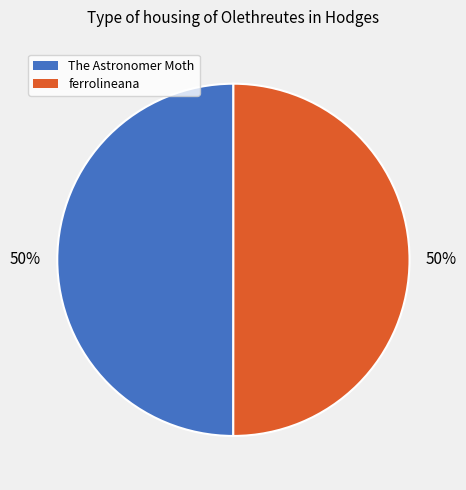

Do The Astronomer Moth and ferrolineana together represent more than half of the pie?

Yes